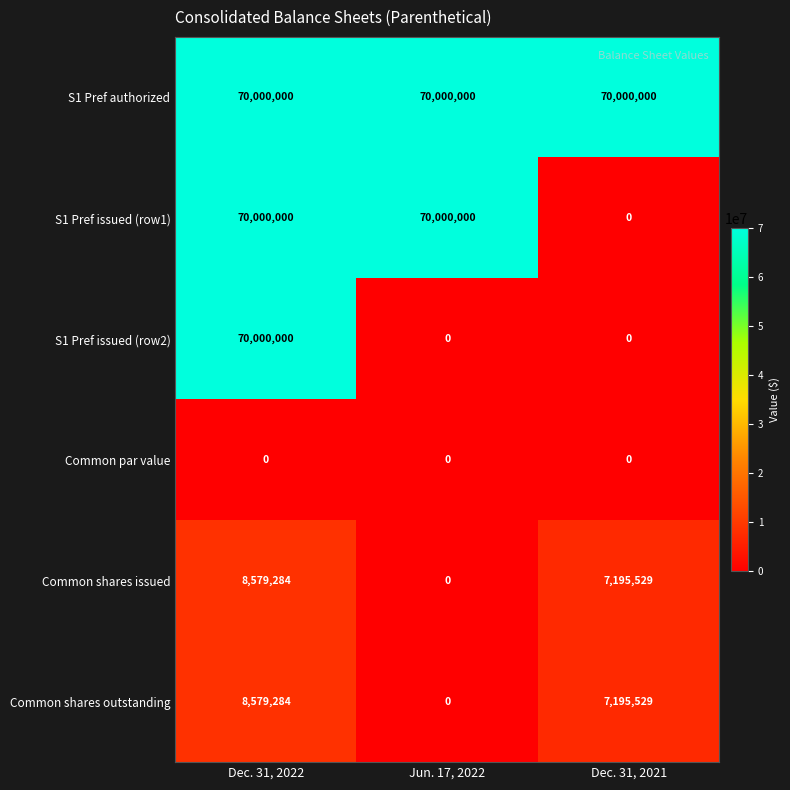

What is the sum of the S1 Pref authorized values at Dec. 31, 2022 and Jun. 17, 2022?

140000000